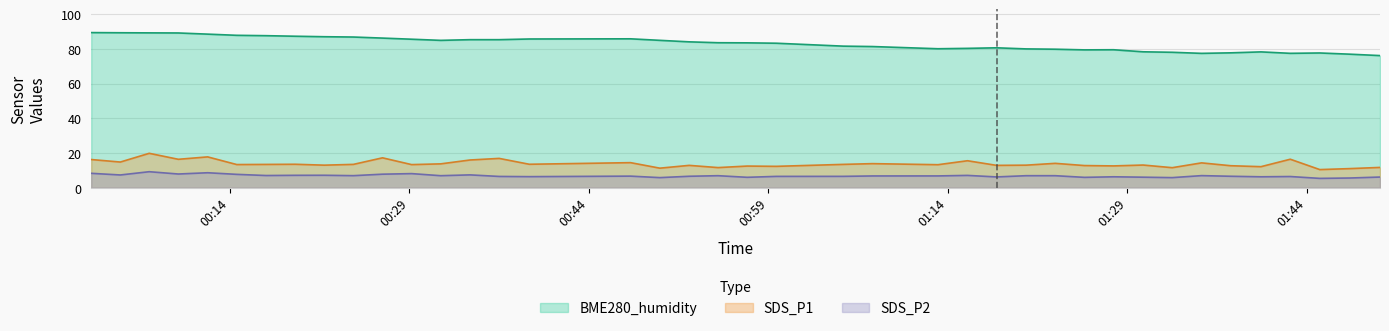

Reading left to right, what are all the values shown in this chart?

BME280_humidity: 89.4	89.3	89.2	89.2	88.5	87.8	87.6	87.3	87.0	86.8	86.2	85.6	84.9	85.3	85.3	85.7	85.8	84.9	84.1	83.6	83.5	83.3	81.6	81.4	80.1	80.3	80.6	80.0	79.8	79.5	79.5	78.3	78.1	77.4	77.7	78.3	77.5	77.7	77.0	76.2
SDS_P1: 16.2	14.8	19.8	16.4	17.8	13.3	13.4	13.5	13.0	13.4	17.2	13.3	13.8	16.0	16.9	13.5	14.4	11.3	12.9	11.6	12.5	12.3	13.4	13.9	13.3	15.6	12.9	13.0	14.1	12.8	12.6	13.1	11.6	14.3	12.7	12.1	16.4	10.4	11.0	11.7
SDS_P2: 8.3	7.3	9.2	7.9	8.6	7.7	7.0	7.2	7.2	7.0	7.8	8.1	6.9	7.4	6.5	6.4	6.7	5.8	6.6	6.9	6.0	6.5	6.5	6.8	6.8	7.1	6.2	6.9	6.9	6.0	6.3	6.1	5.8	7.0	6.6	6.3	6.5	5.4	5.6	6.2